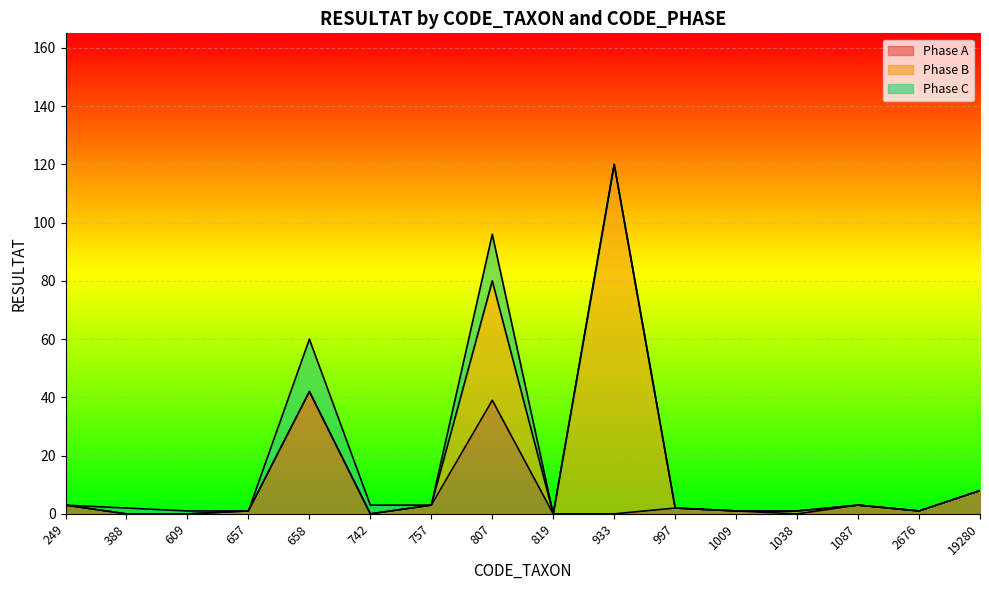

At 388, list the series in order from largest to smallest.

Phase C, Phase A, Phase B